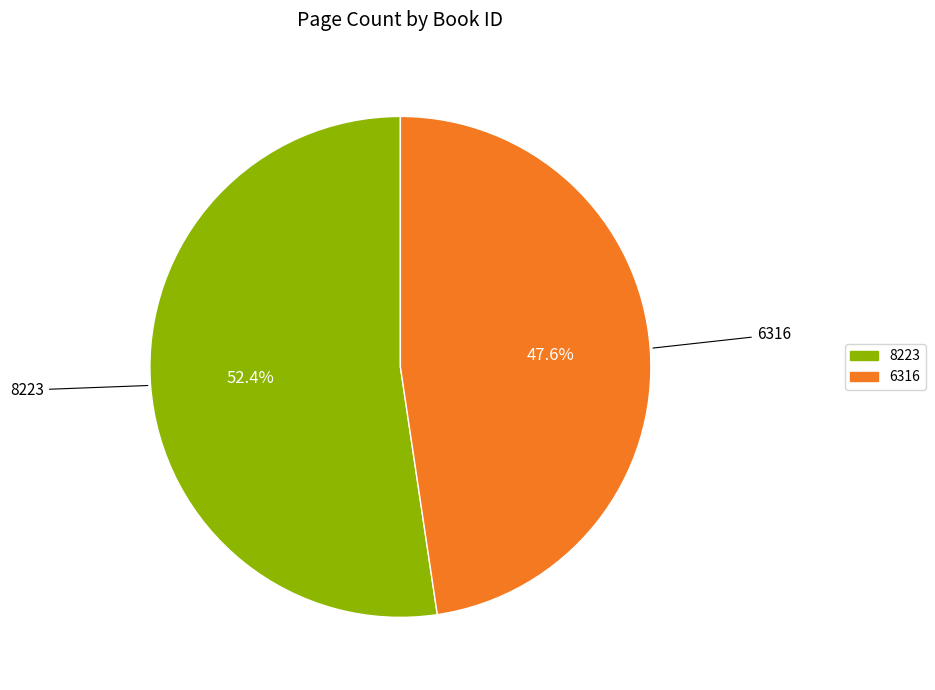

To the nearest percent, what is the difference between the 8223 and 6316 slice percentages?

5%